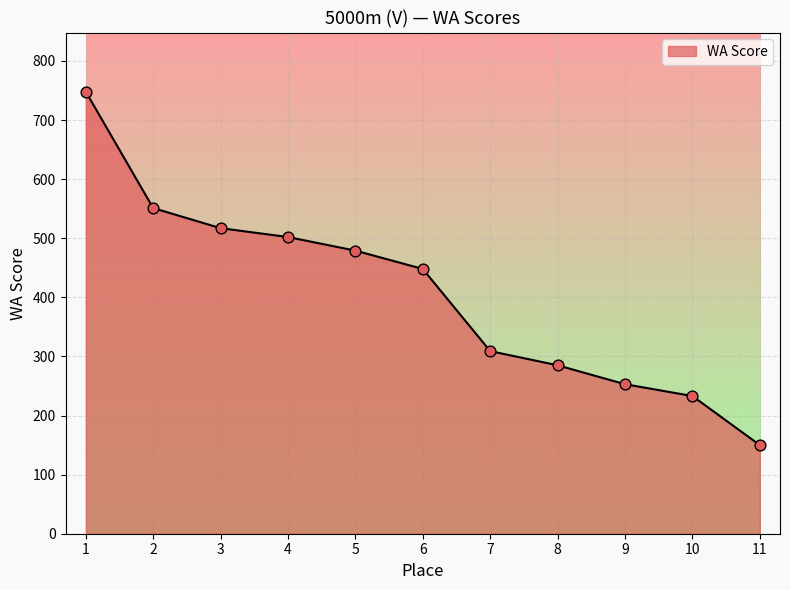

Which has a higher value, 3 or 11?

3